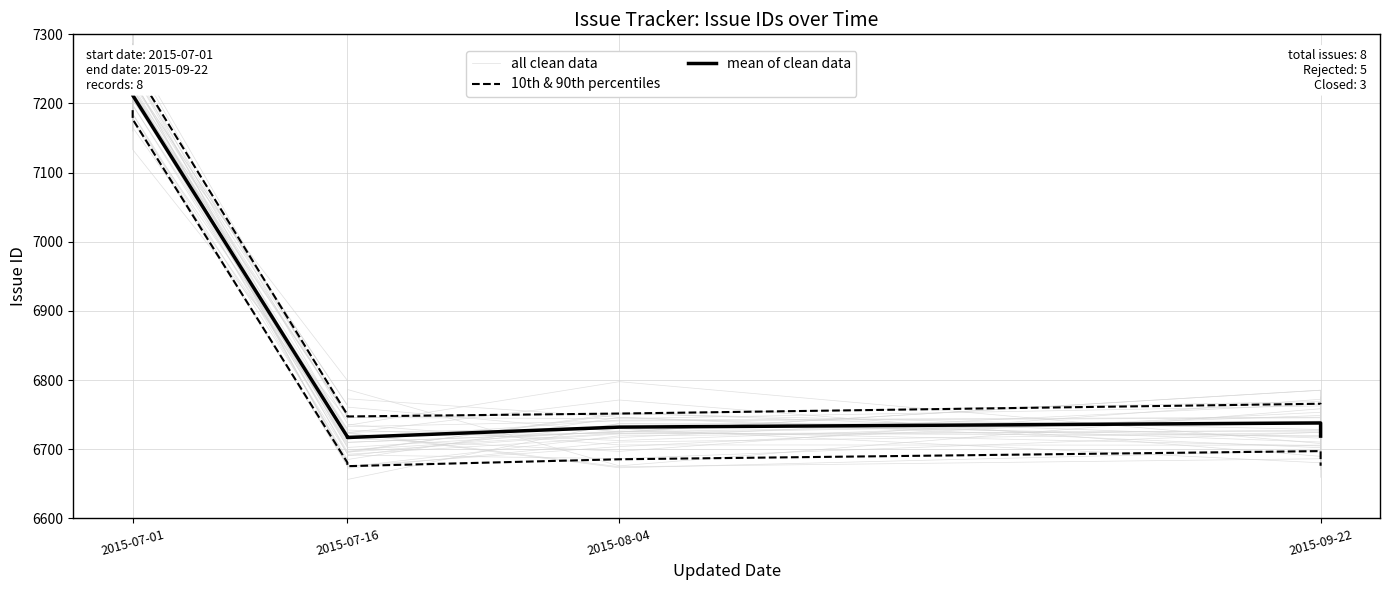

True or false: 10th & 90th percentiles has a value of 3033.3 at 2015-08-04.

False